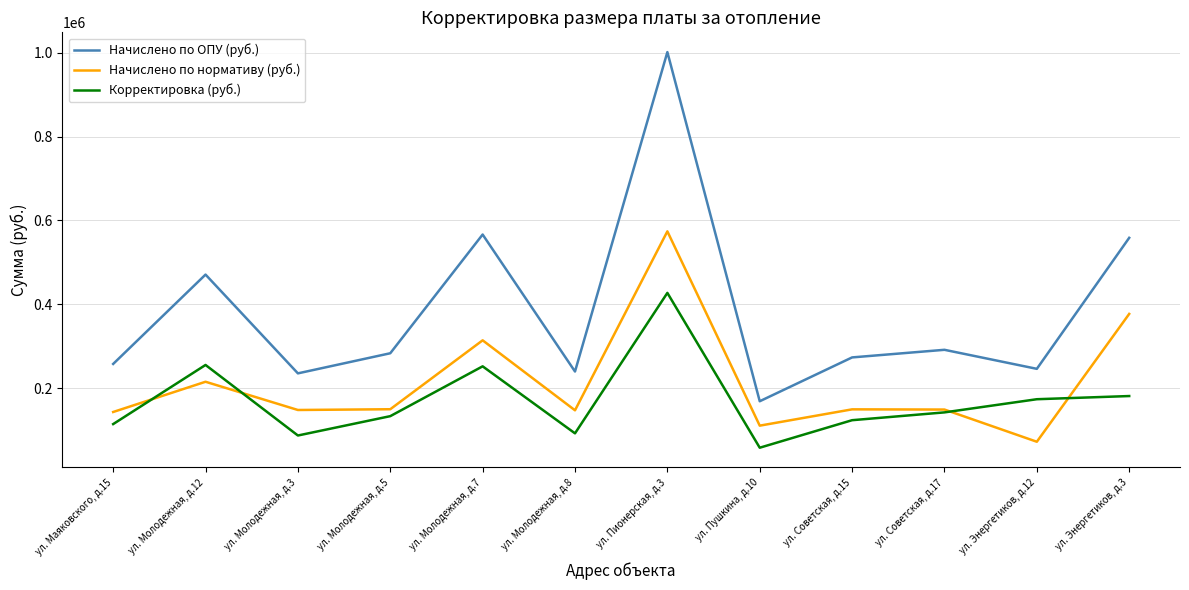

True or false: Начислено по нормативу (руб.) and Начислено по ОПУ (руб.) cross at least once.

False